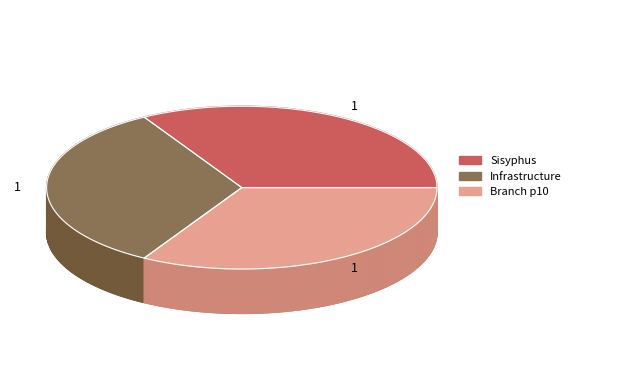

What is the smallest slice in the pie chart?

Branch p10